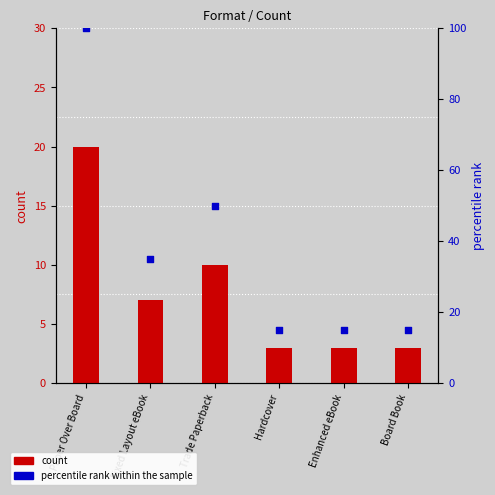

Which series reaches the maximum Y coordinate?

percentile rank within the sample